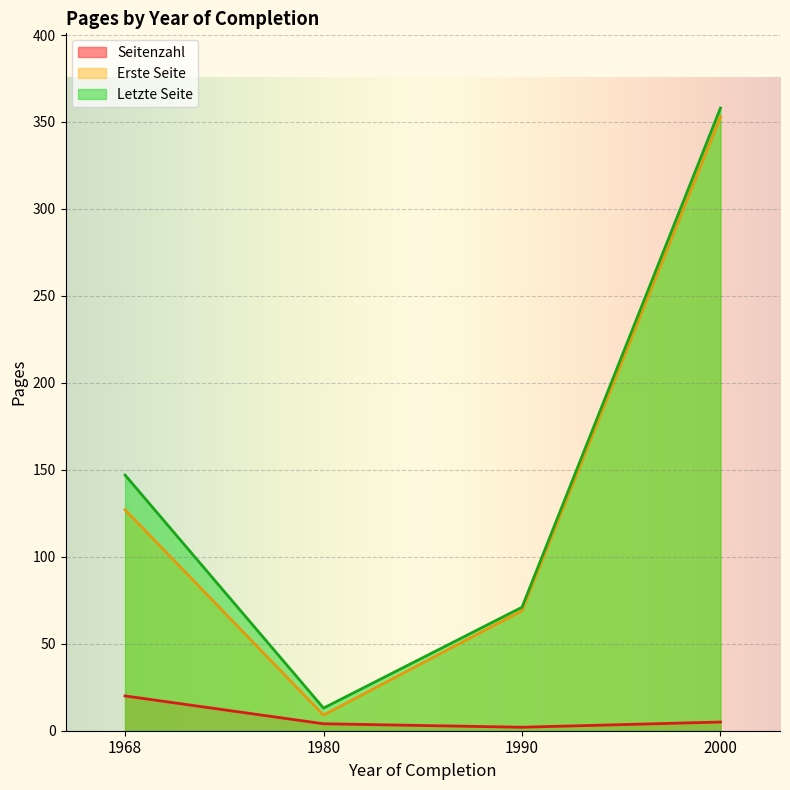

What is the total value across all series at 1990?

142